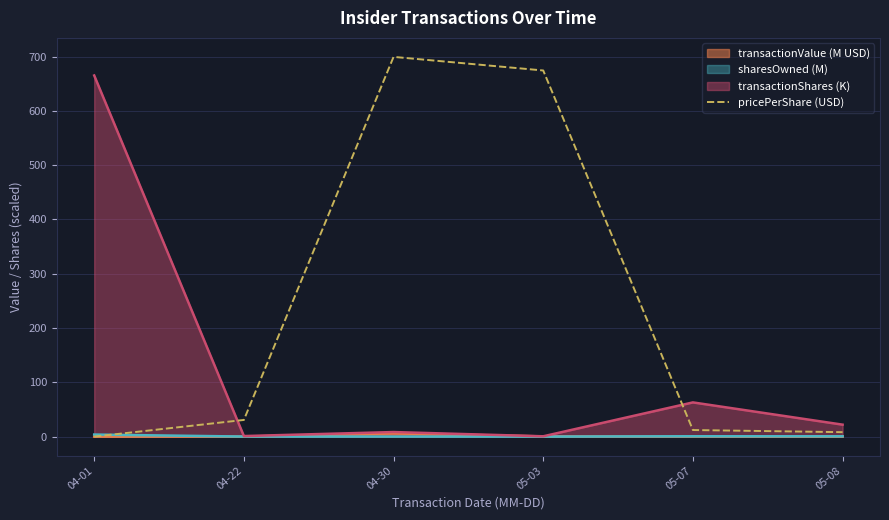

What is the label of the 3rd point from the right?

05-03